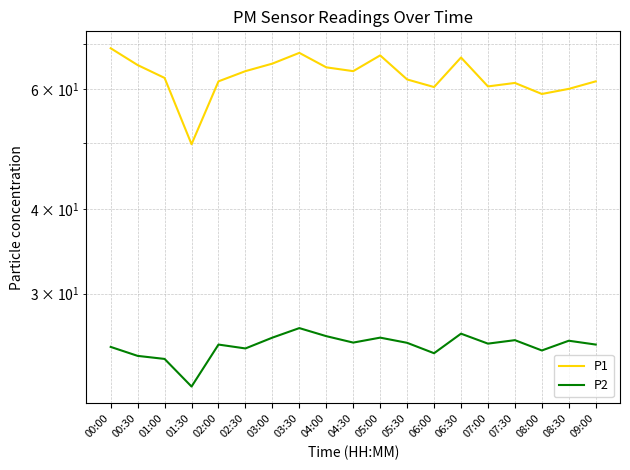

True or false: P1 has a value of 123.0 at 00:00.

False